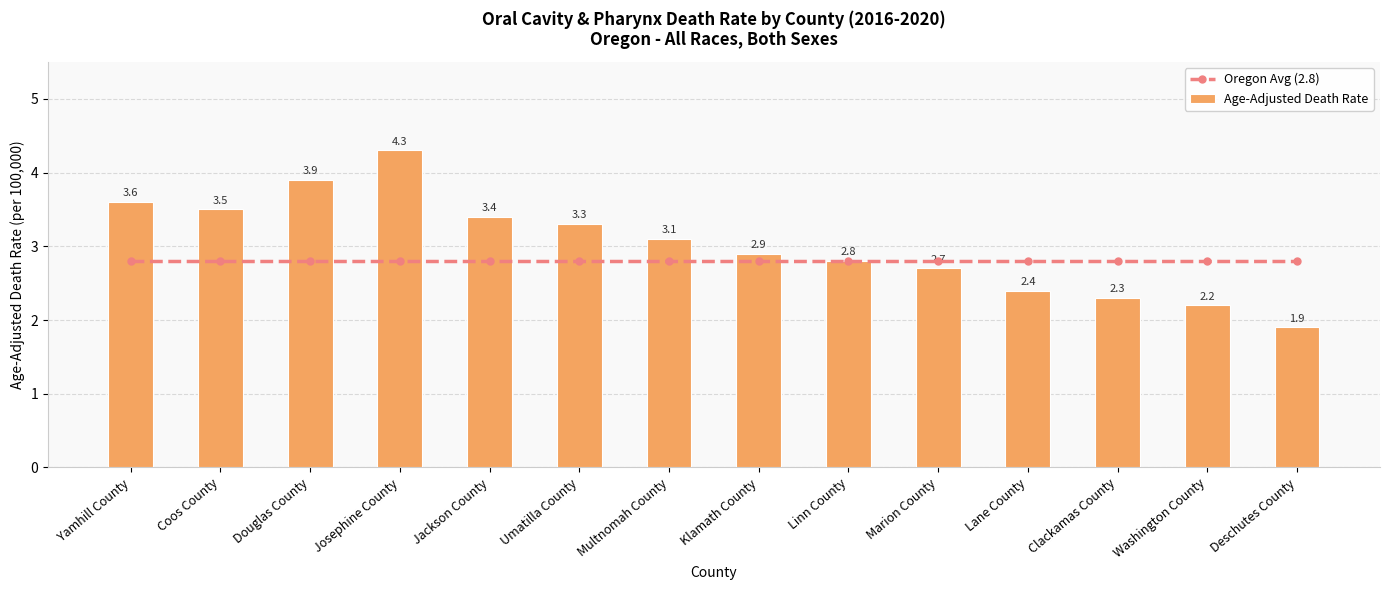

Reading right to left, what are all the values shown in this chart?

Oregon Avg (2.8): 2.8	2.8	2.8	2.8	2.8	2.8	2.8	2.8	2.8	2.8	2.8	2.8	2.8	2.8
Age-Adjusted Death Rate: 1.9	2.2	2.3	2.4	2.7	2.8	2.9	3.1	3.3	3.4	4.3	3.9	3.5	3.6